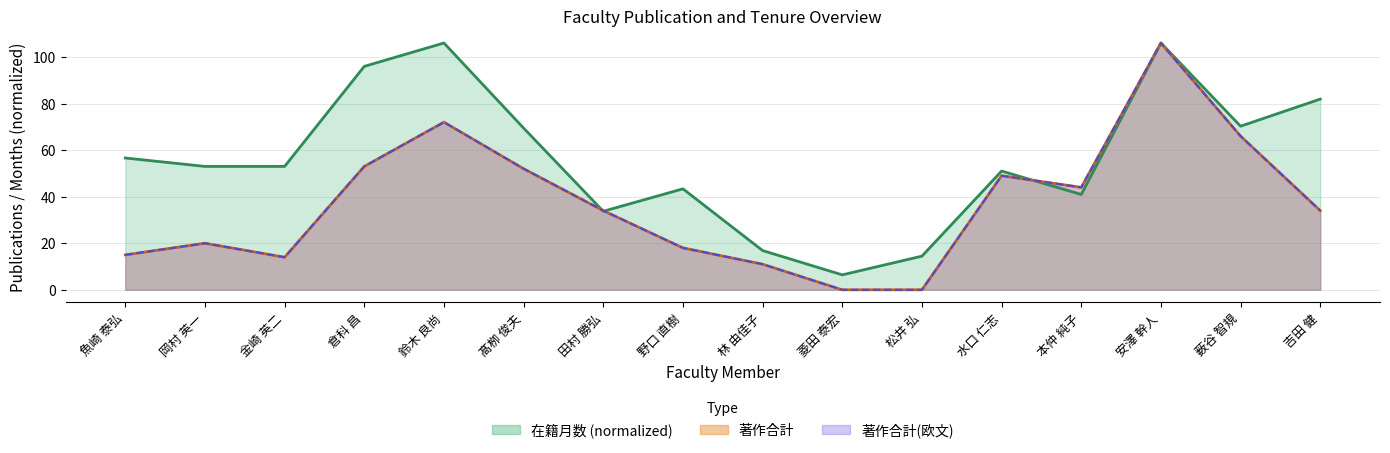

Where is the first local maximum for 著作合計?

岡村 英一